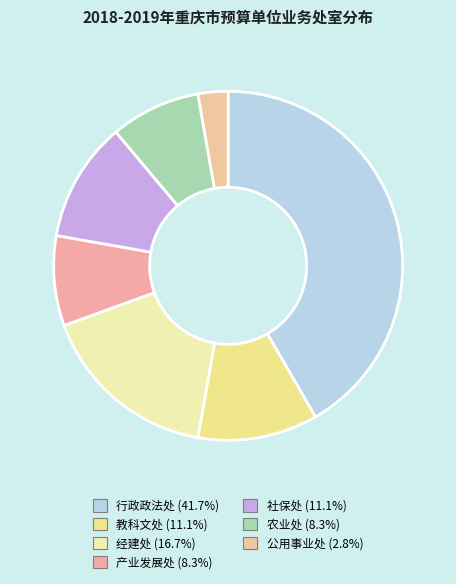

Rank the categories by value from lowest to highest.

公用事业处, 产业发展处, 农业处, 教科文处, 社保处, 经建处, 行政政法处